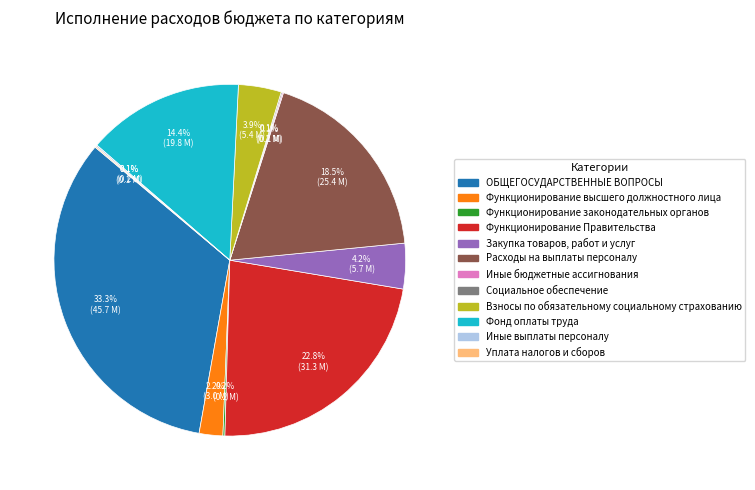

Which category has the biggest portion of the pie?

ОБЩЕГОСУДАРСТВЕННЫЕ ВОПРОСЫ